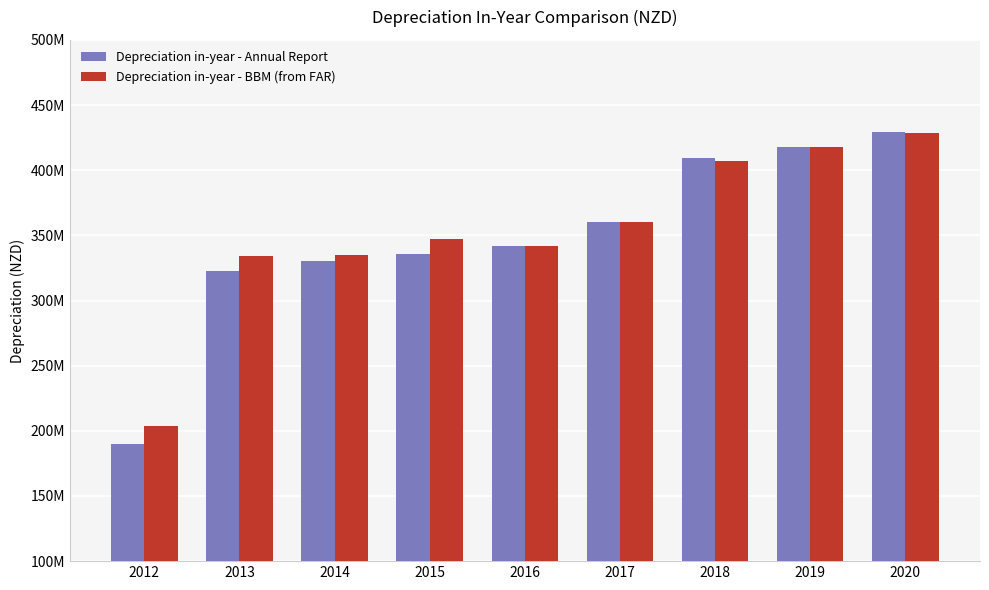

Which series has the largest total across all categories?

Depreciation in-year - BBM (from FAR)